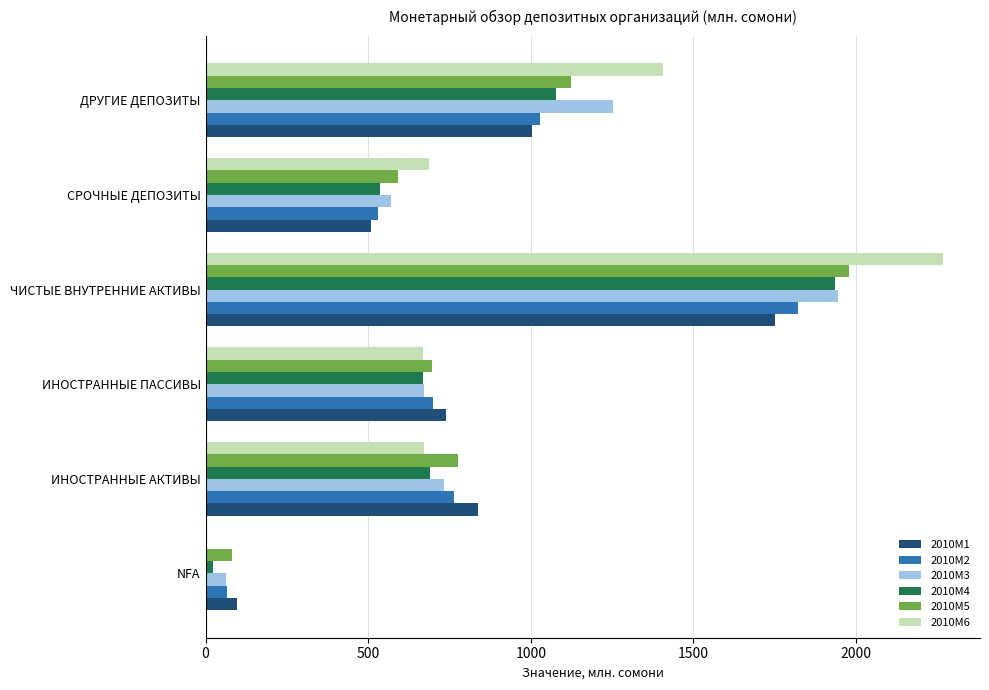

What is the sum of all 2010M3 values?

5237.6